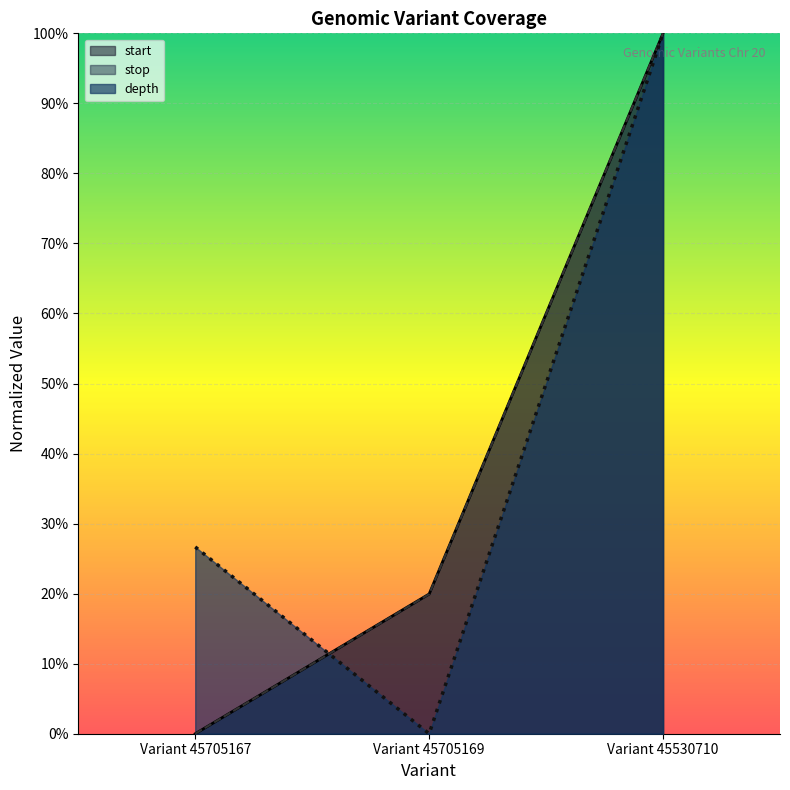

Which series has the widest spread of values?

start